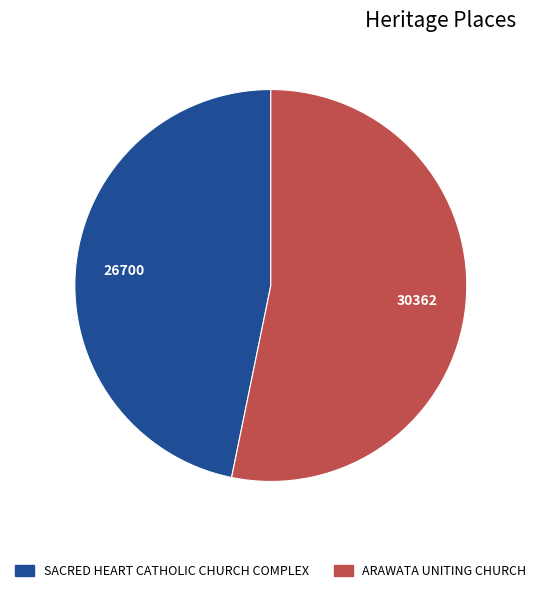

What is the smallest slice in the pie chart?

SACRED HEART CATHOLIC CHURCH COMPLEX